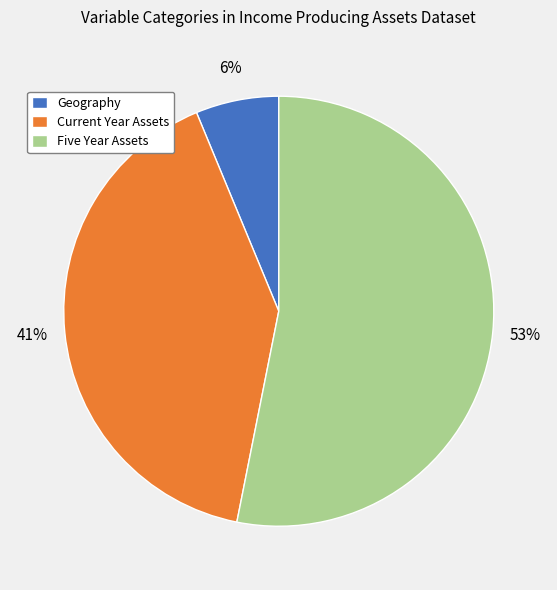

What is the largest slice in the pie chart?

Five Year Assets